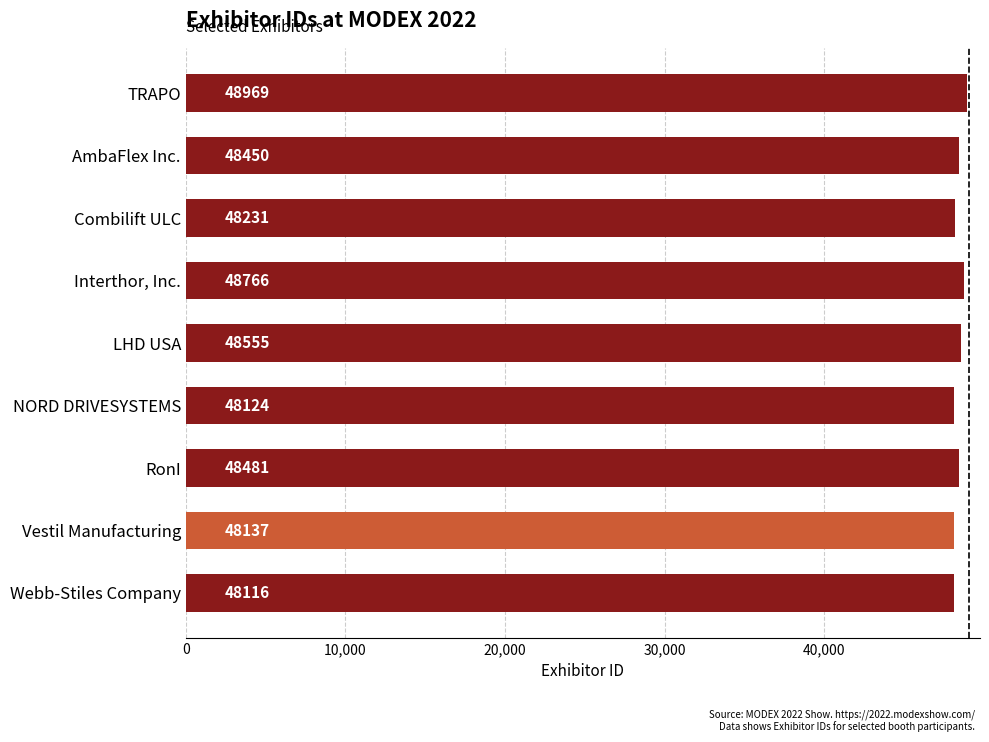

Reading top to bottom, what are all the values shown in this chart?

48969	48450	48231	48766	48555	48124	48481	48137	48116